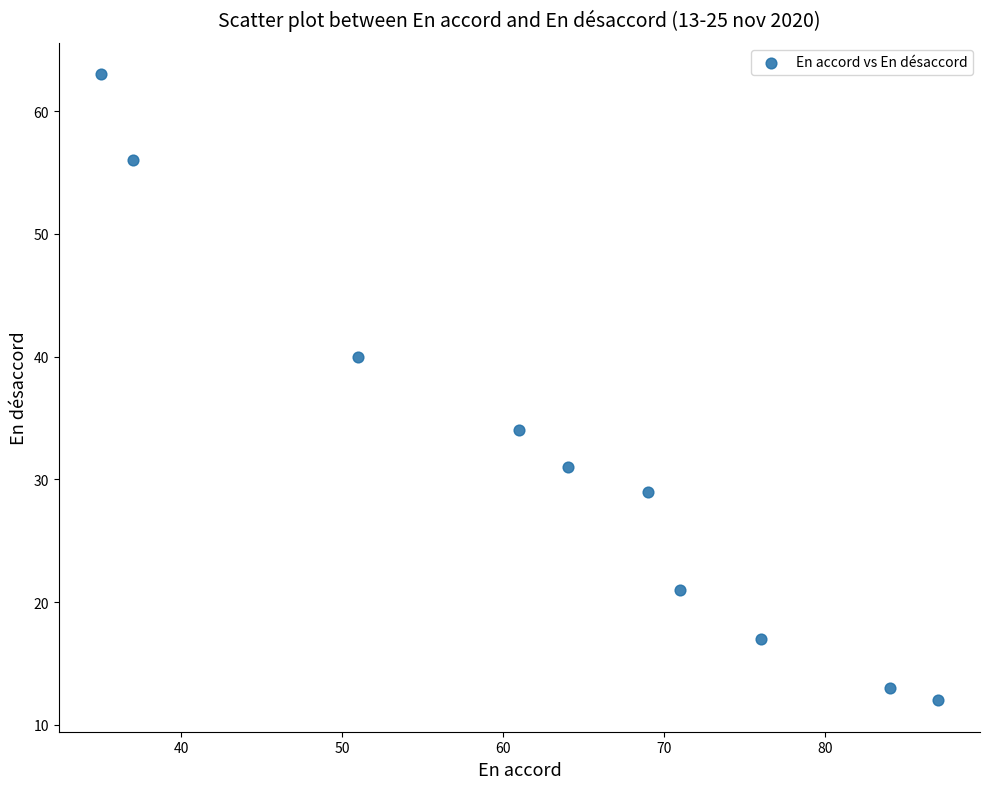

What is the range of X values (max minus min)?

52